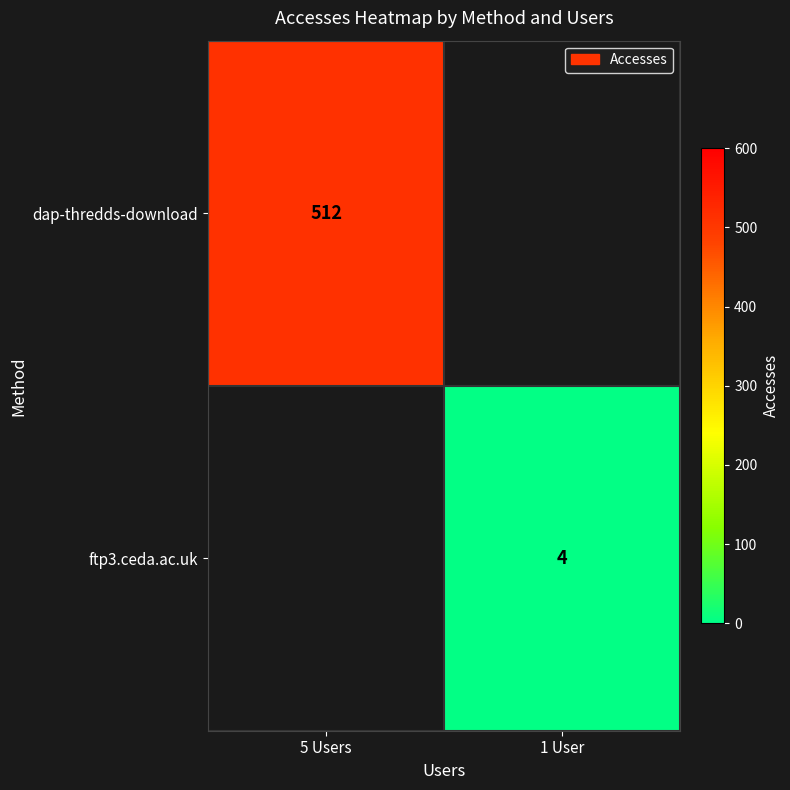

Is it true that ftp3.ceda.ac.uk equals 6 at 1 User?

False